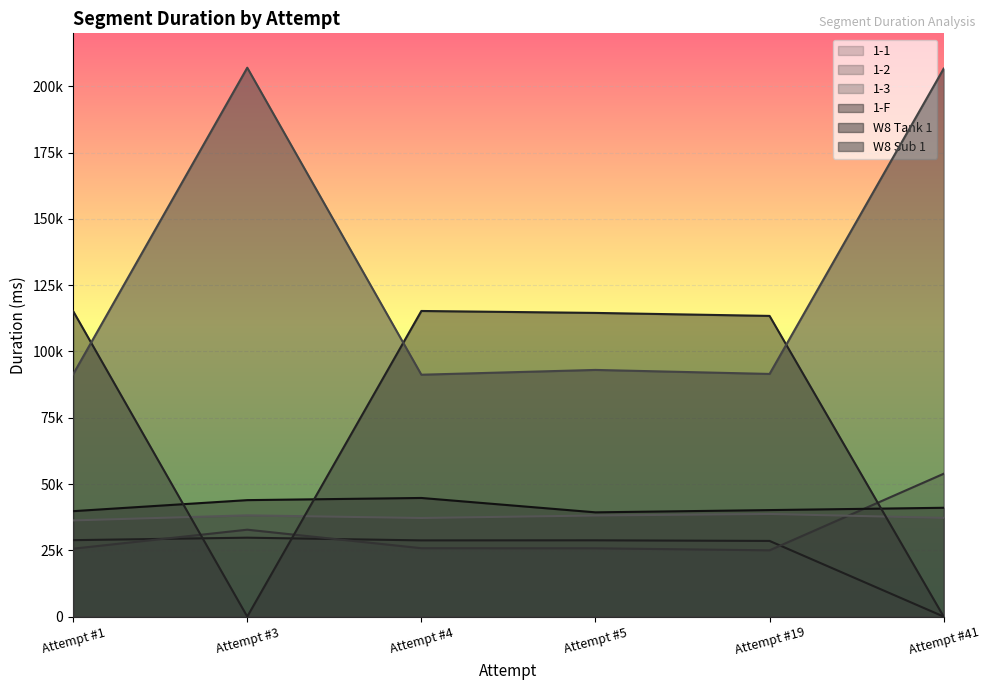

What is the approximate value of W8 Sub 1 at Attempt #4?

91235